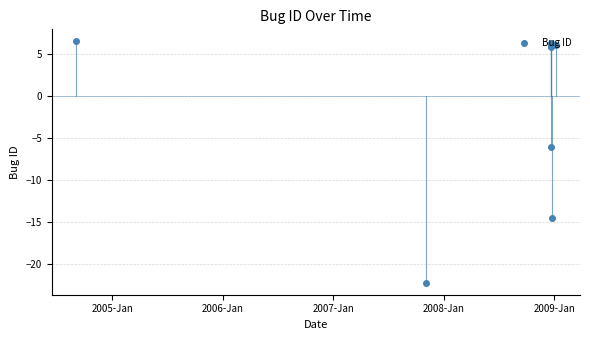

Reading right to left, transcribe all the data shown in this chart.

6.4	-14.5	6.2	5.8	5.9	-6.1	5.9	6.0	6.5	-22.2